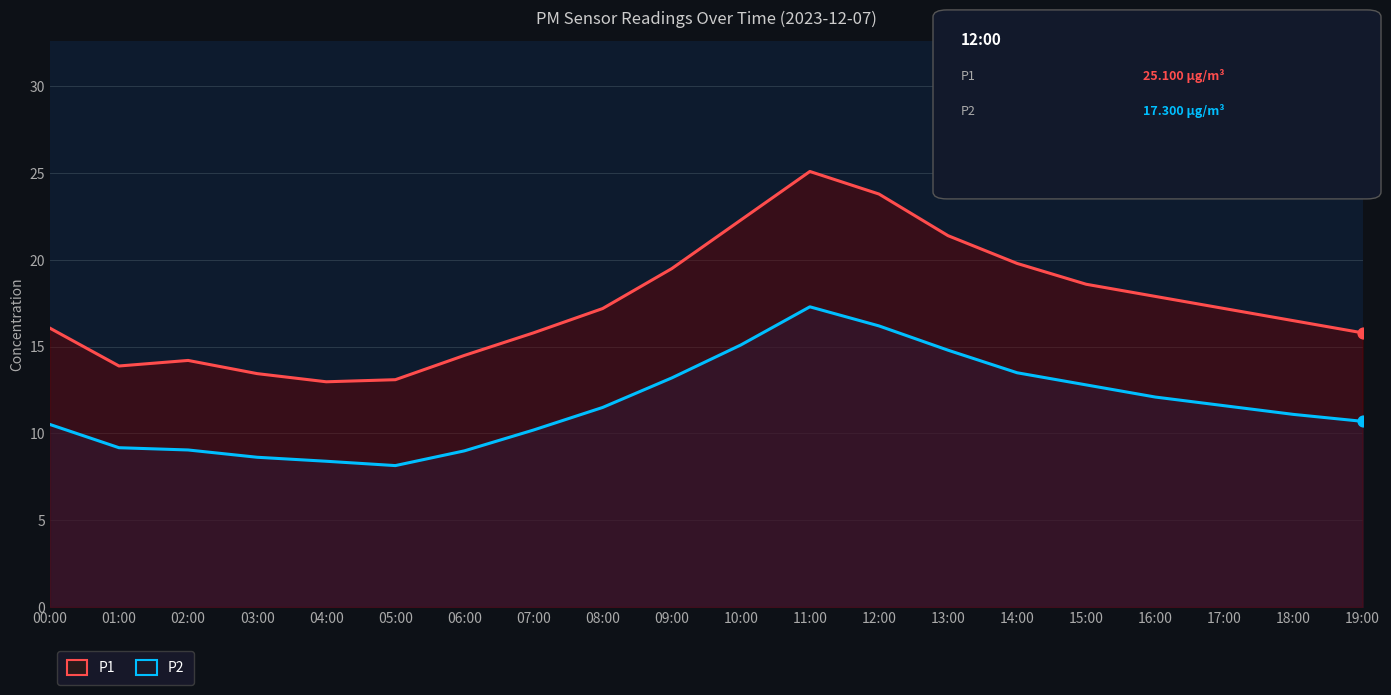

What is the total value across all series at 10:00?

37.4